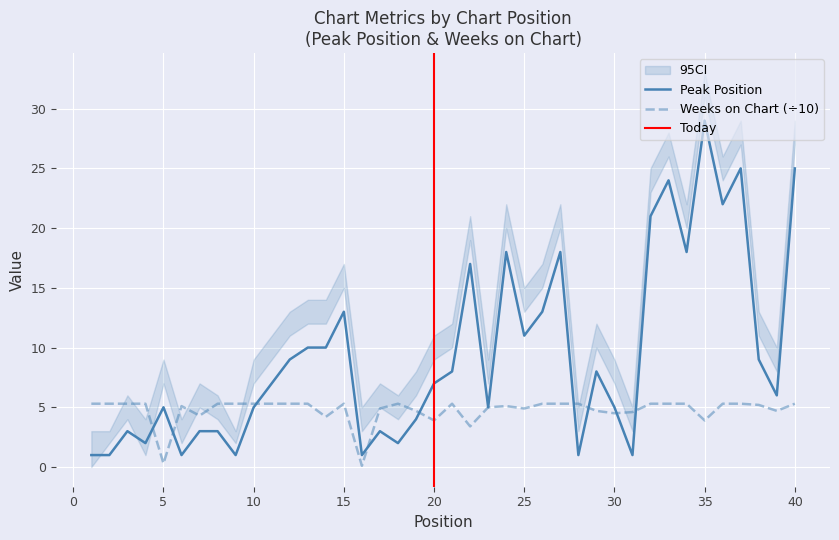

What is the sum of all Weeks on Chart values?

190.1